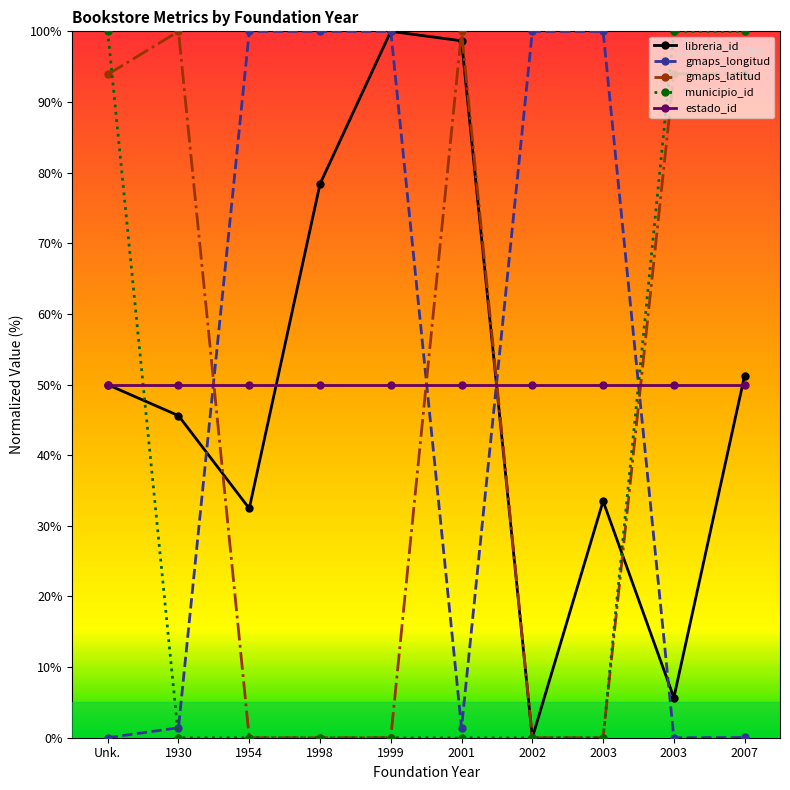

How many data points in gmaps_longitud are less than 100?

5